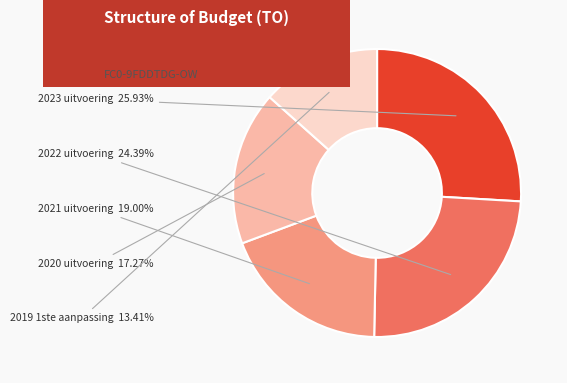

To the nearest percent, what portion does 2021 uitvoering represent?

19%